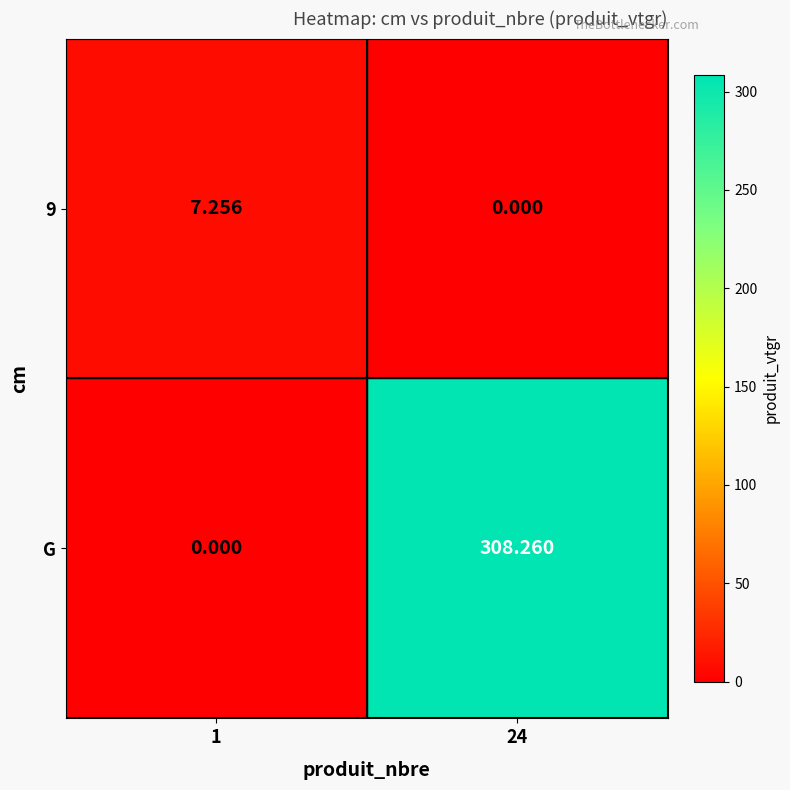

Which series has the widest spread of values?

G